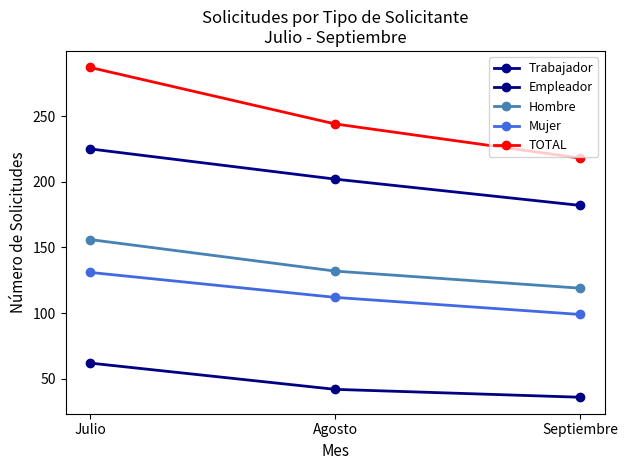

What is the lowest value of the Hombre series?

119